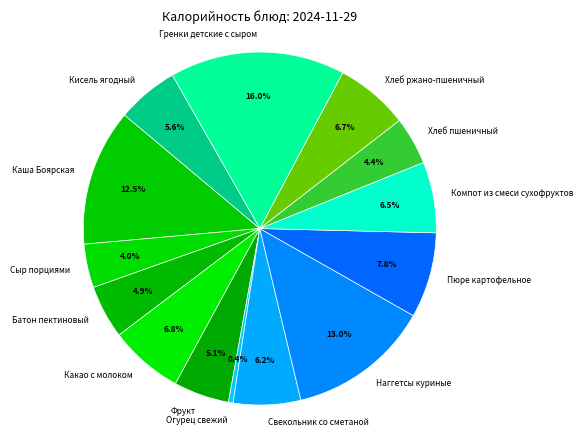

To the nearest percent, what is the difference between the largest and smallest slice percentages?

16%